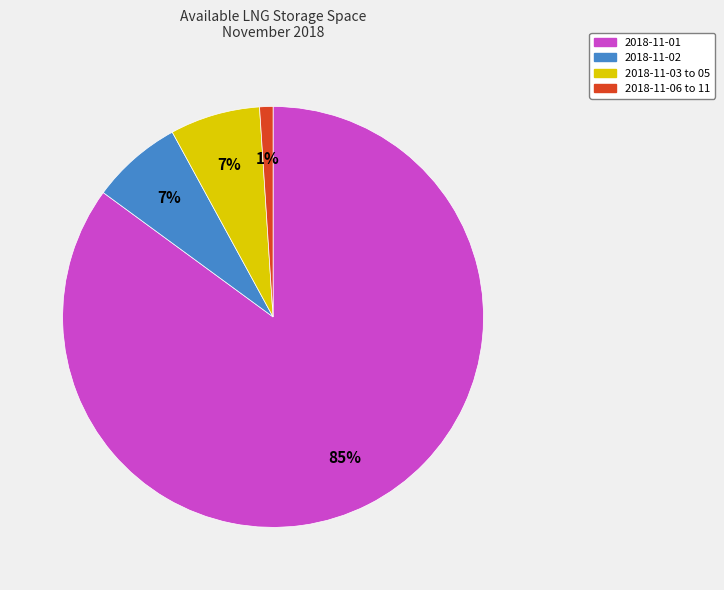

Which category accounts for the majority?

2018-11-01